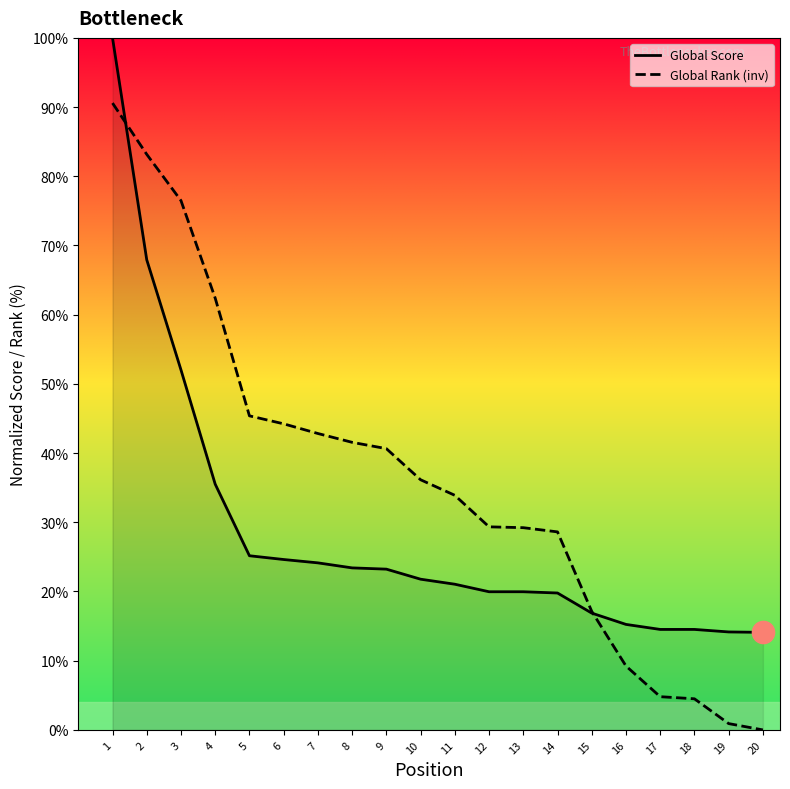

How many values in the Global Score series are below 21?

9